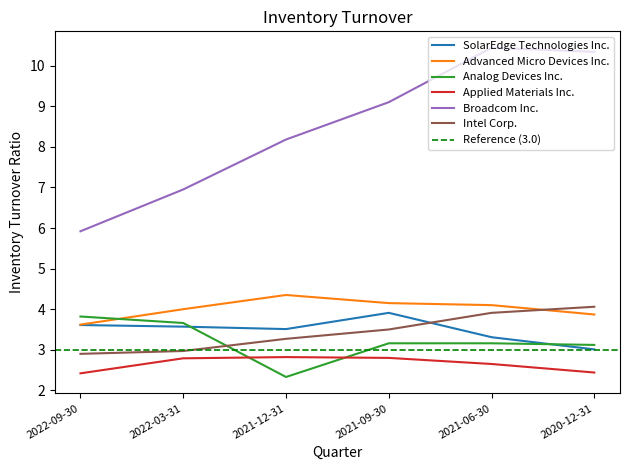

Reading right to left, list all the values displayed in this chart.

SolarEdge Technologies Inc.: 3.0	3.3	3.9	3.5	3.6	3.6
Advanced Micro Devices Inc.: 3.9	4.1	4.2	4.3	4.0	3.6
Analog Devices Inc.: 3.1	3.2	3.2	2.3	3.7	3.8
Applied Materials Inc.: 2.4	2.6	2.8	2.8	2.8	2.4
Broadcom Inc.: 10.3	10.4	9.1	8.2	7.0	5.9
Intel Corp.: 4.1	3.9	3.5	3.3	3.0	2.9